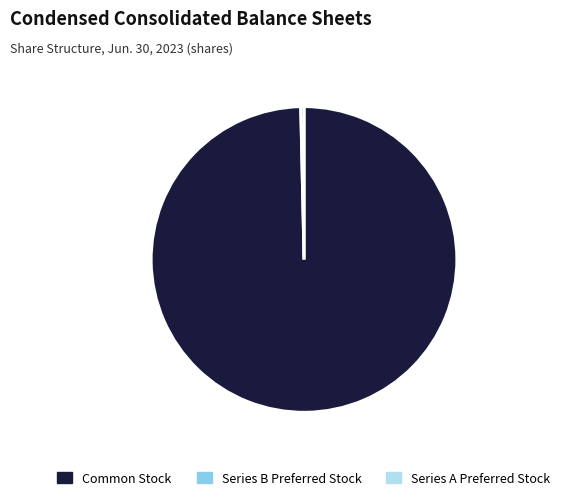

Is there any slice that represents more than half of the pie?

Yes